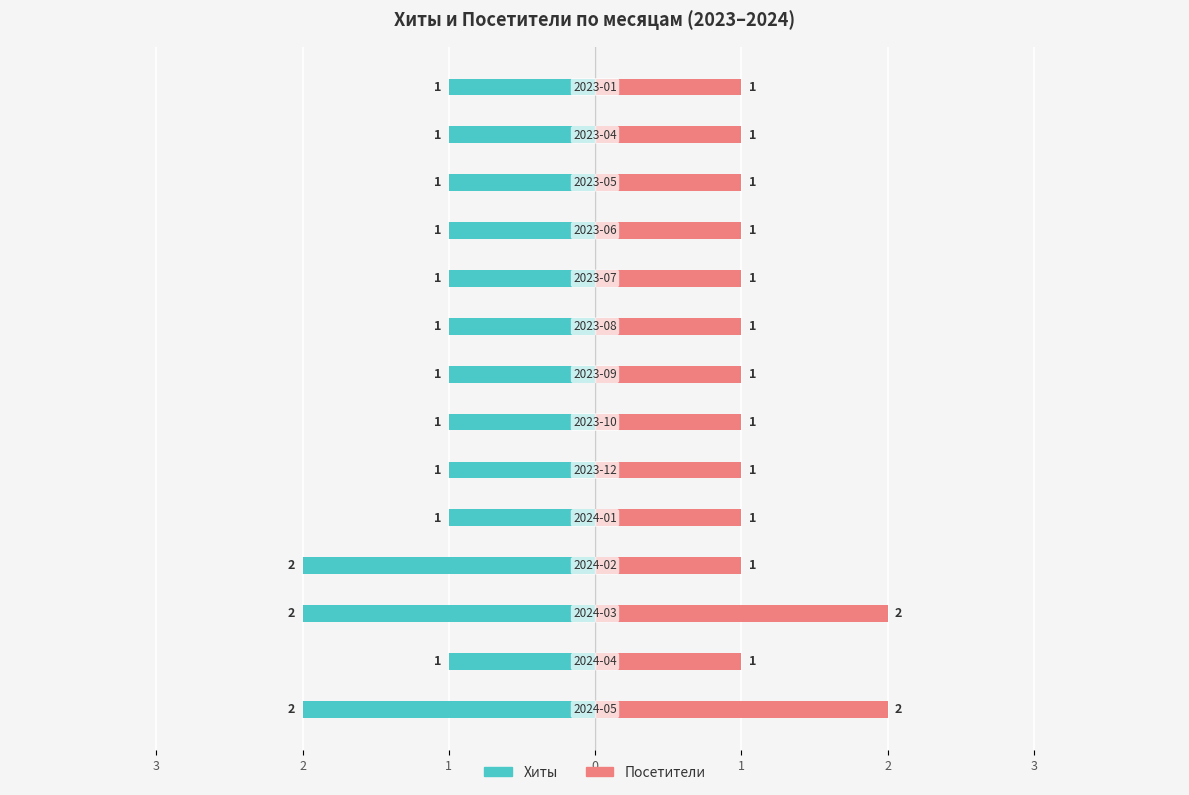

How many Посетители values are between 1 and 2?

14